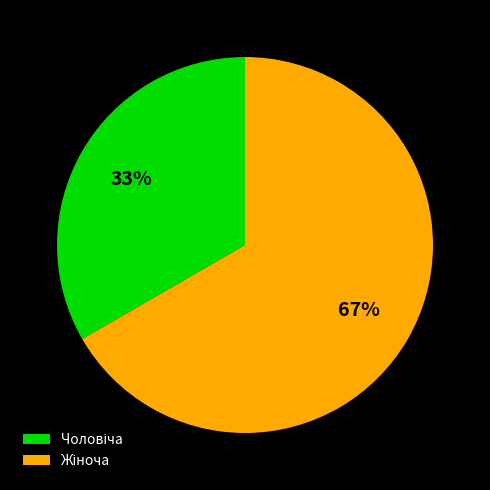

To the nearest percent, what is the average slice percentage?

50%